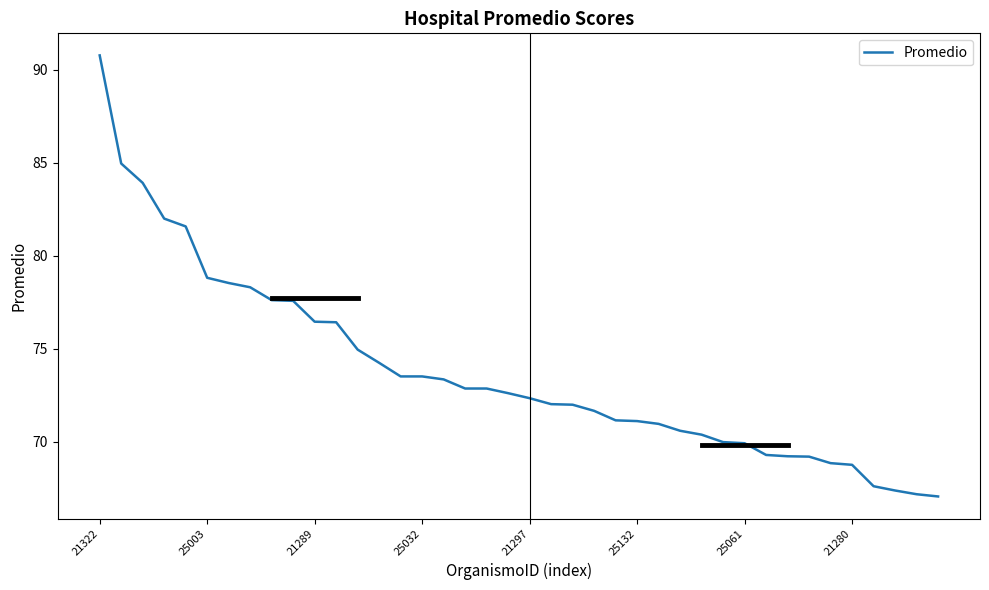

What is the minimum value shown in the chart?

67.1